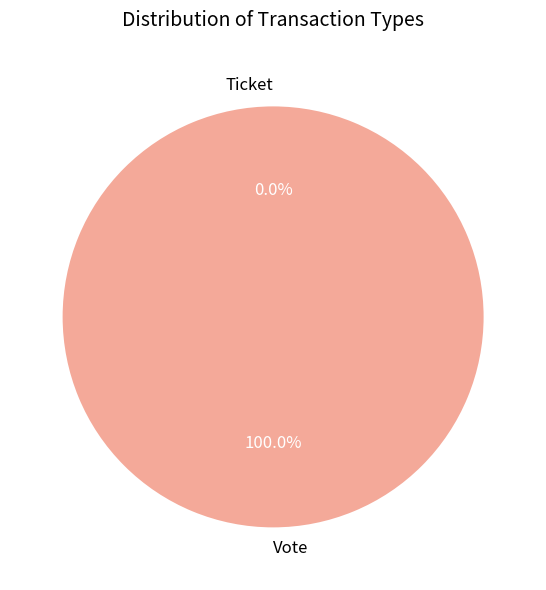

To the nearest percent, what is the difference between the Ticket and Vote slice percentages?

100%